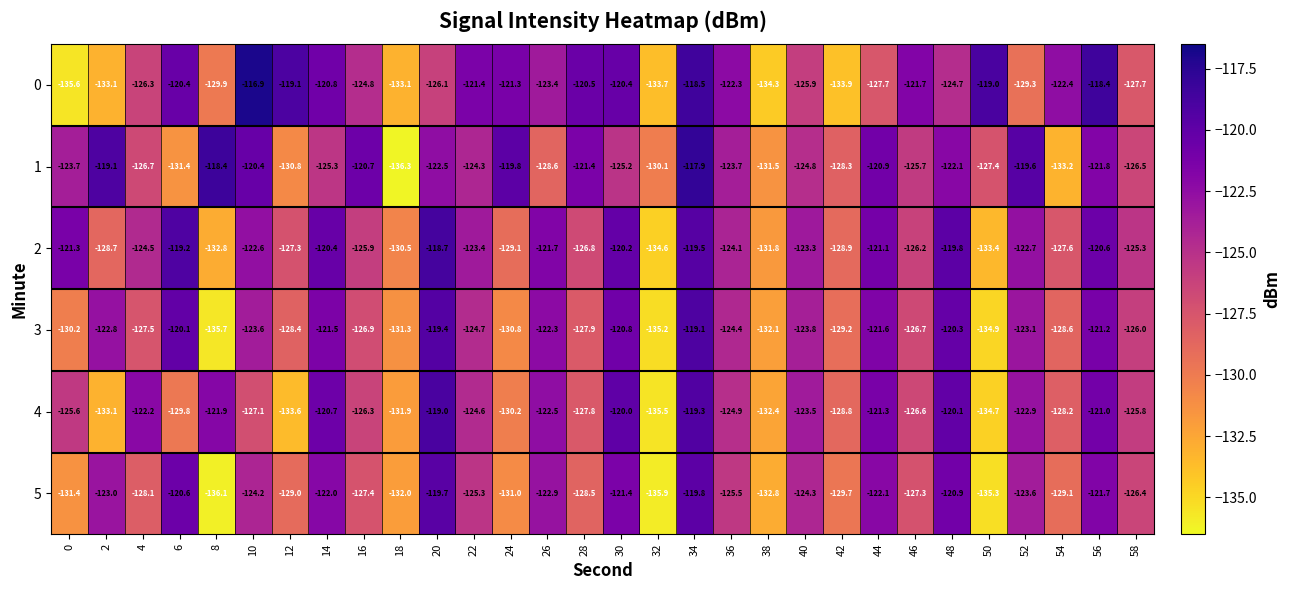

What value does the 1 series have at 44?

-120.9